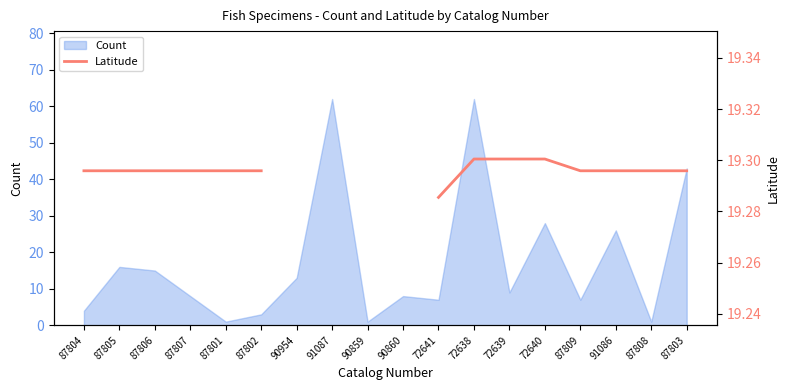

What is the highest value of the Count series?

62